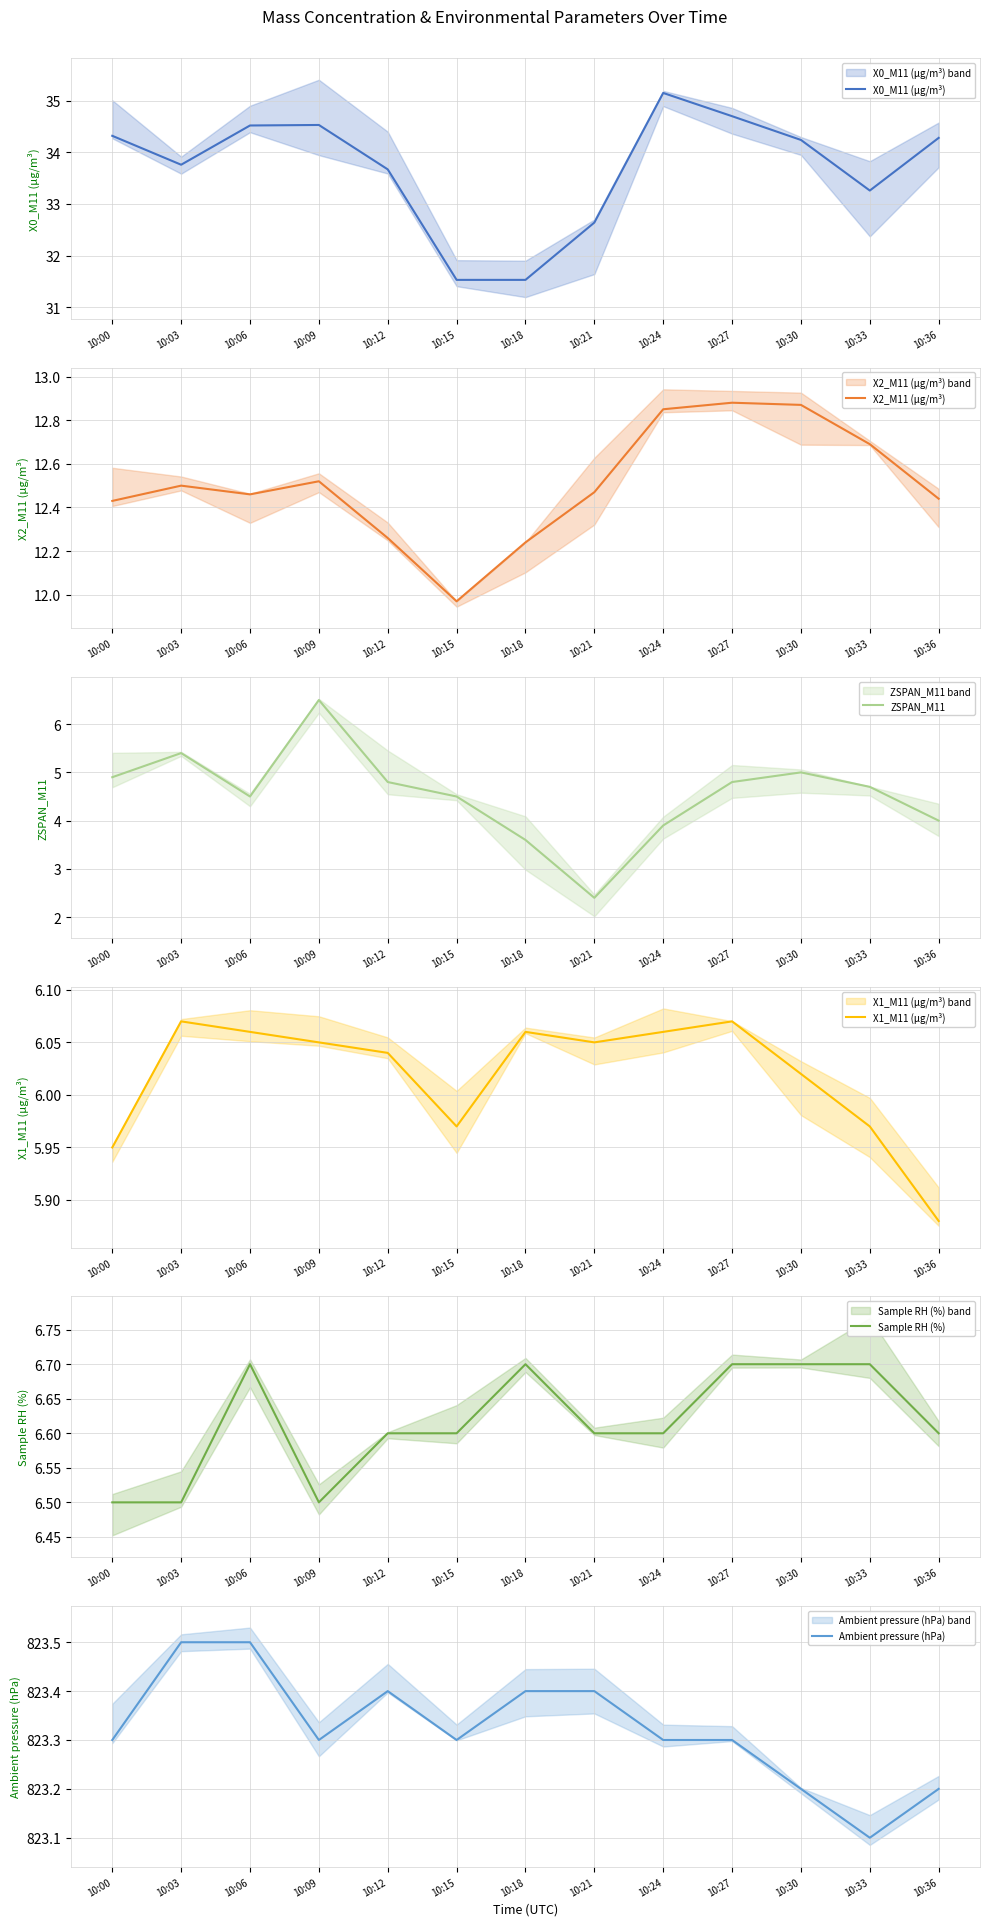

True or false: Ambient pressure (hPa) and Sample RH (%) intersect in this chart.

False